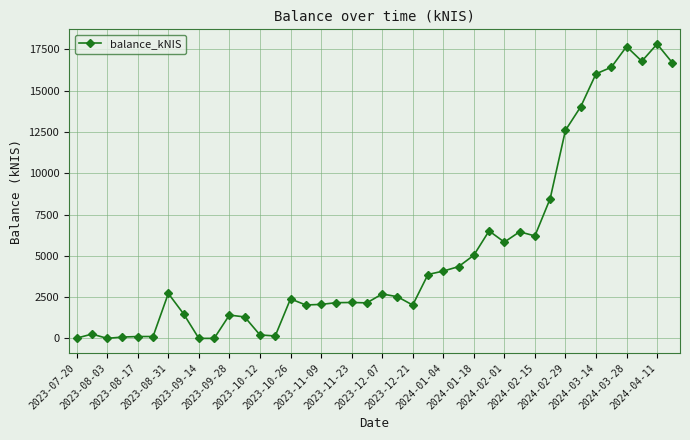

Does the chart have visible grid lines?

Yes